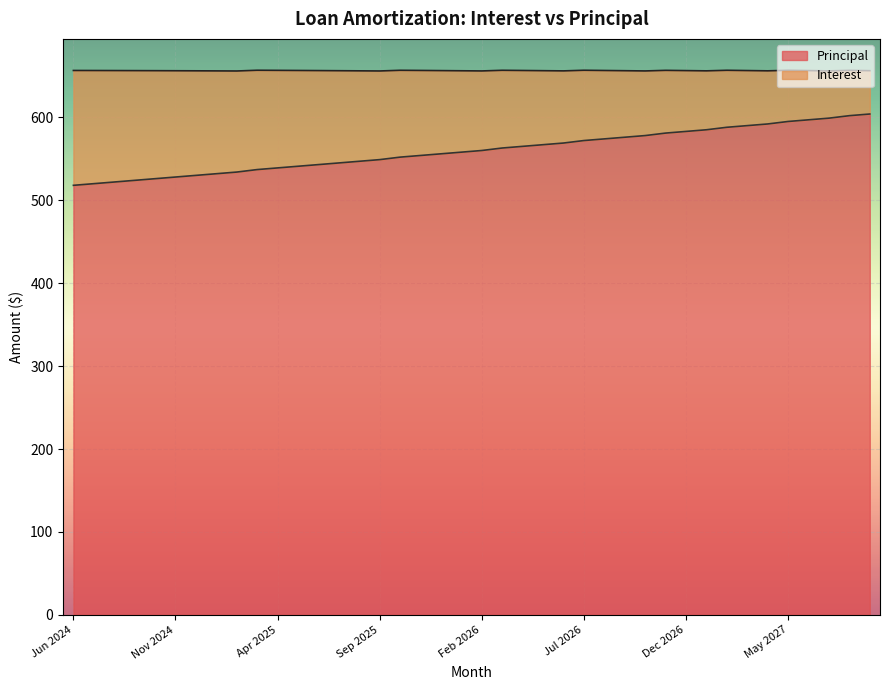

How many categories are shown in the chart?

40